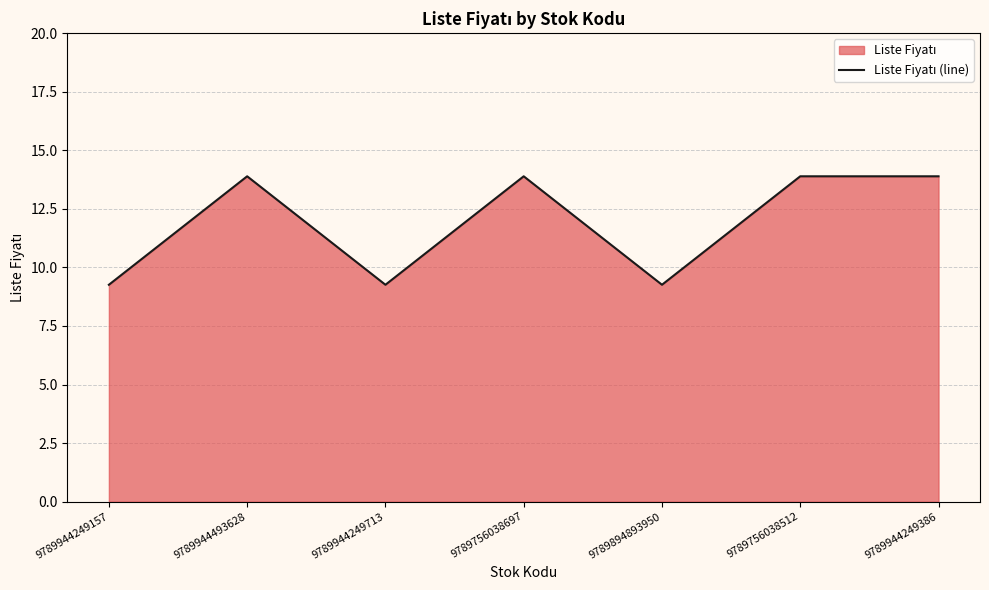

List the labels in order of value, smallest first.

9789944249157, 9789944249713, 9789894893950, 9789944493628, 9789756038697, 9789756038512, 9789944249386